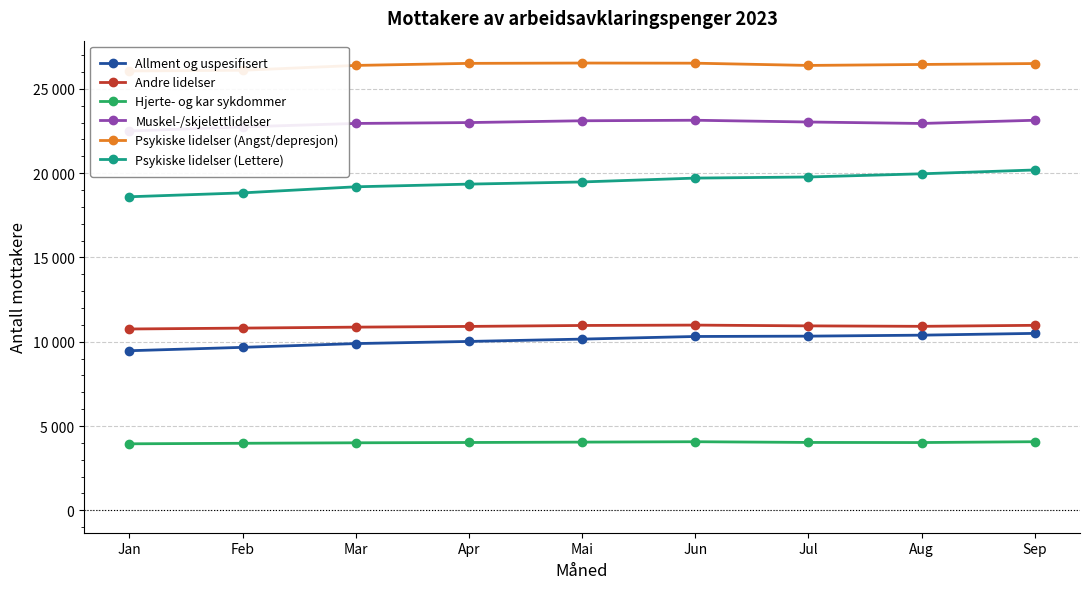

The Psykiske lidelser (Lettere) series shows 10589 at Apr. True or false?

False